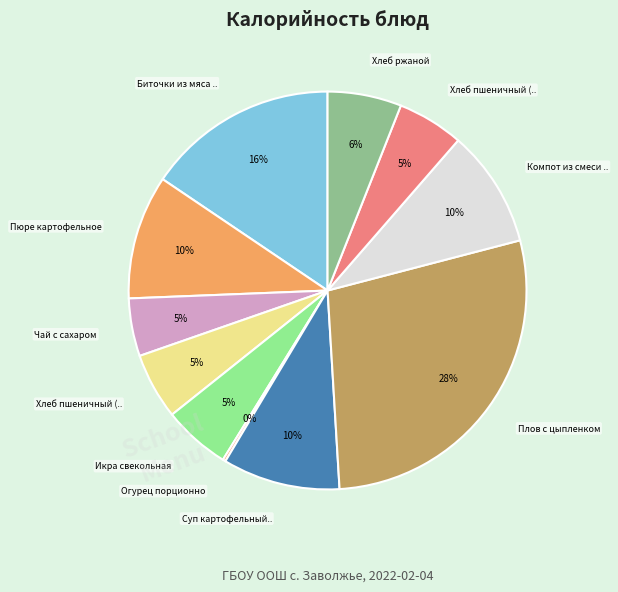

Count the number of slices in the pie.

11